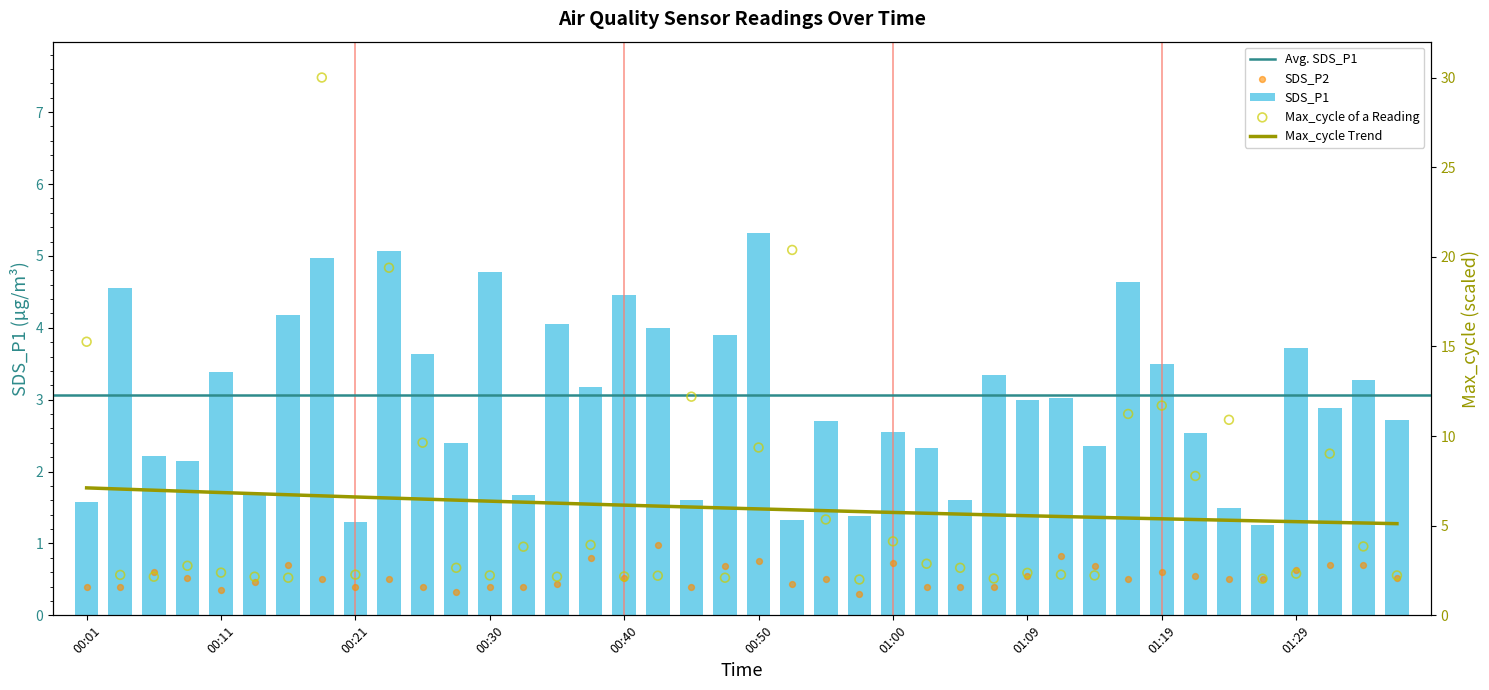

What is the total value across all series at 00:57?

3.7